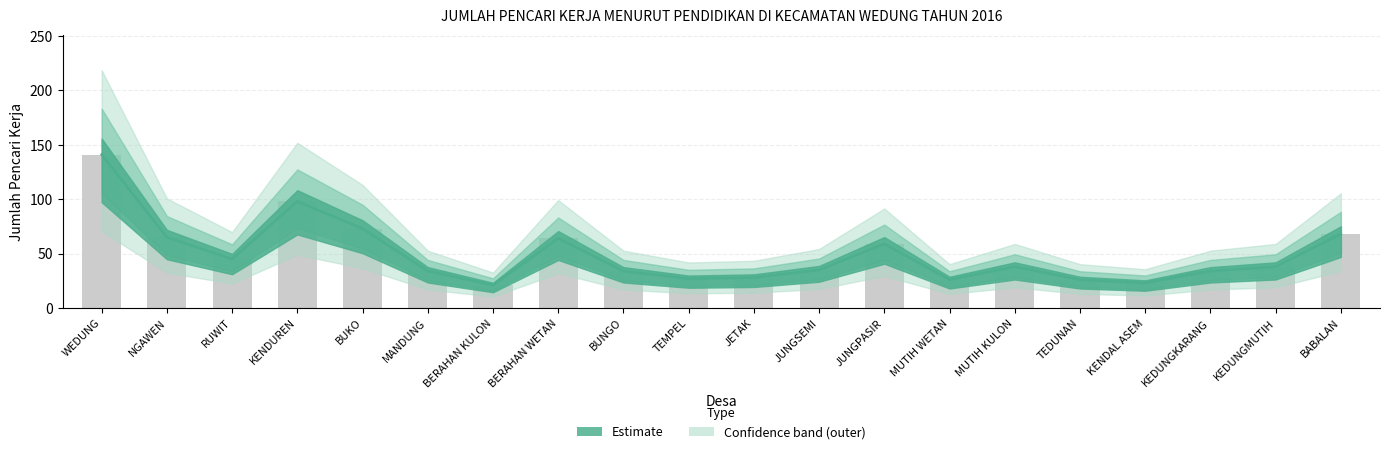

Are the bars grouped side by side (vs. stacked)?

No